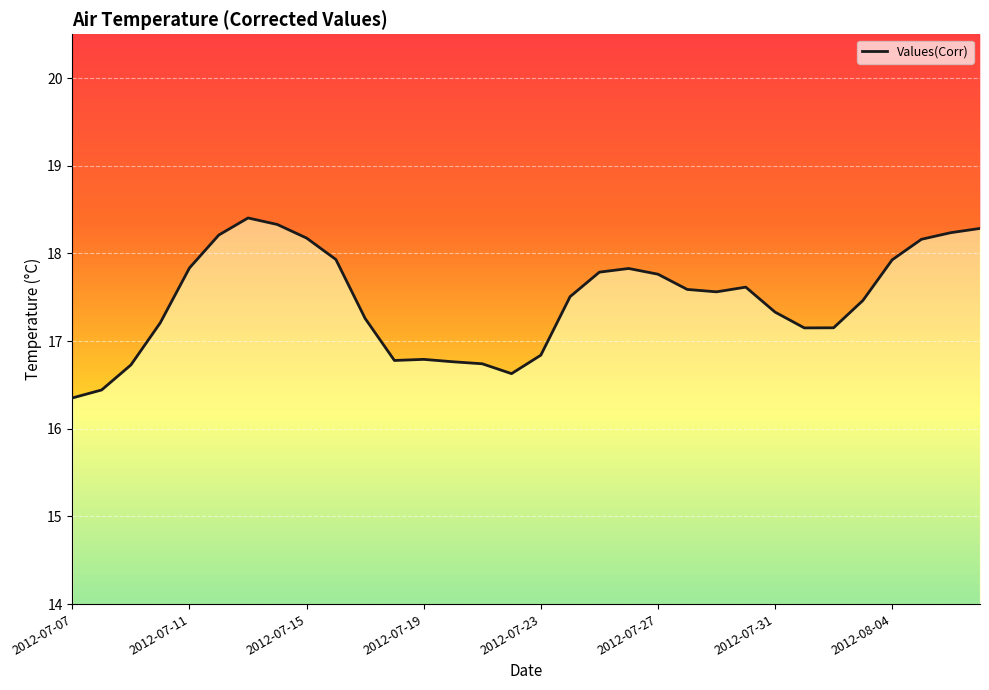

What is the sum of all values?

558.8